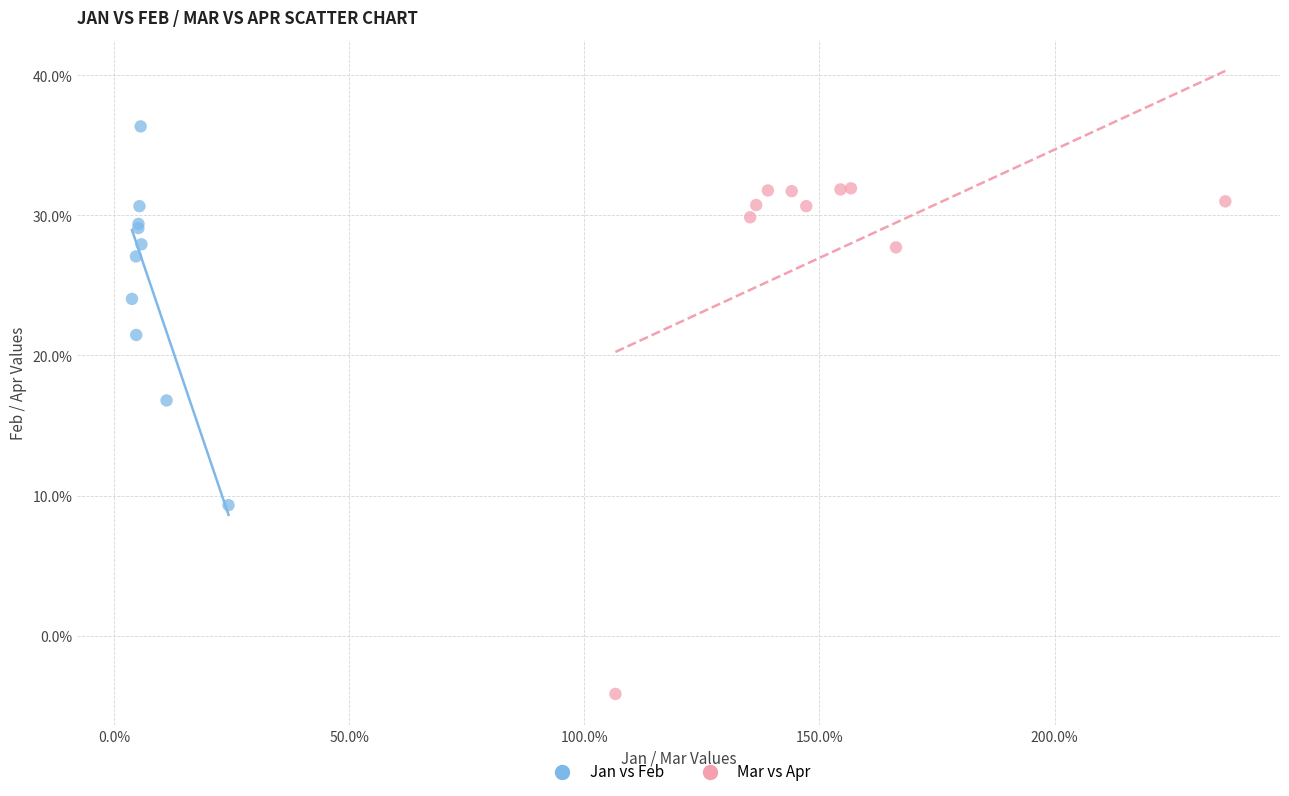

Which series reaches the maximum Y coordinate?

Jan vs Feb